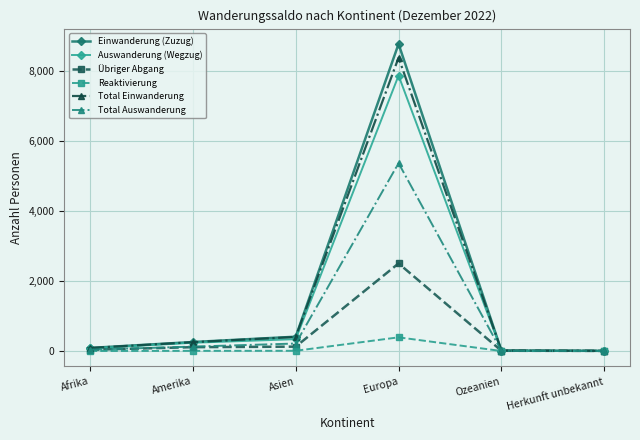

What is the value of the Total Auswanderung point at the 4th from the left?

5366